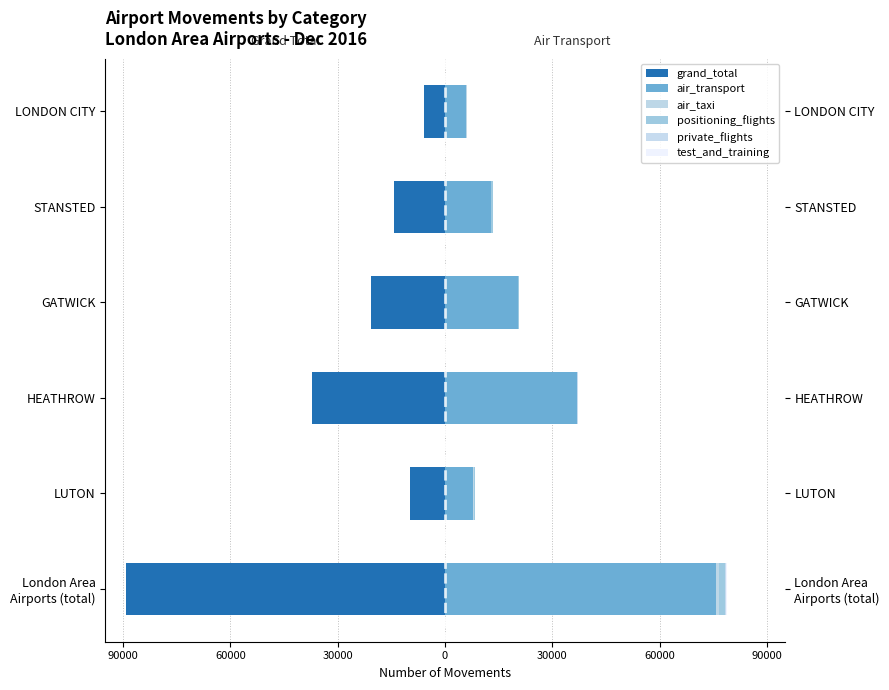

How many series are shown in this chart?

6